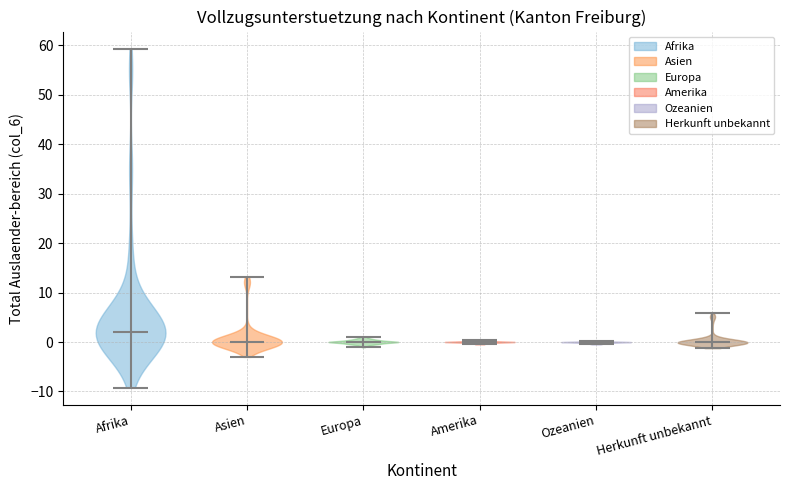

Reading left to right, read every violin against the y-axis: where its median line is, and the lowest and highest points it reaches. The values are not printed on the chart, so give them approximately, as read against the axis.

Afrika: median line 2, lowest point -9, highest point 59
Asien: median line 0, lowest point -3, highest point 13
Europa: median line 0, lowest point -1, highest point 1
Amerika: median line 0, lowest point 0, highest point 0
Ozeanien: median line 0, lowest point 0, highest point 0
Herkunft unbekannt: median line 0, lowest point -1, highest point 6